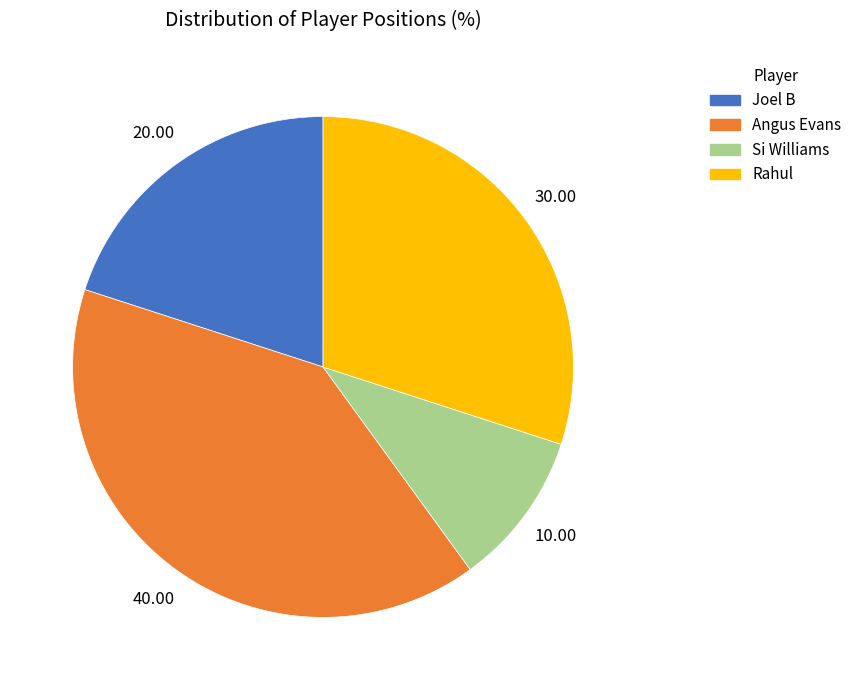

Rank the categories by value from highest to lowest.

Angus Evans, Rahul, Joel B, Si Williams